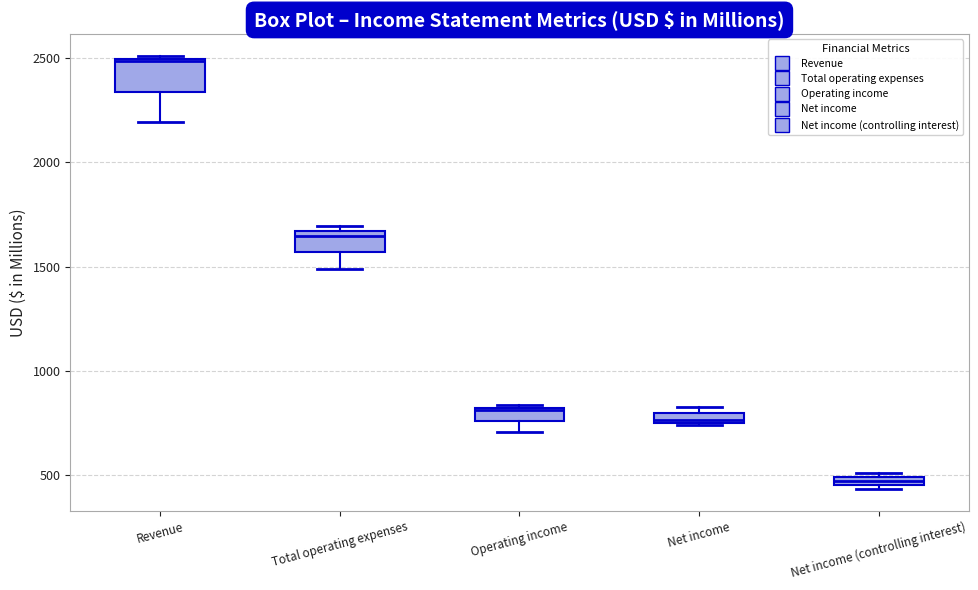

Where is the lower edge of the box for Net income on the y-axis? The values are not printed on the chart, so give them approximately, as read against the axis.

750